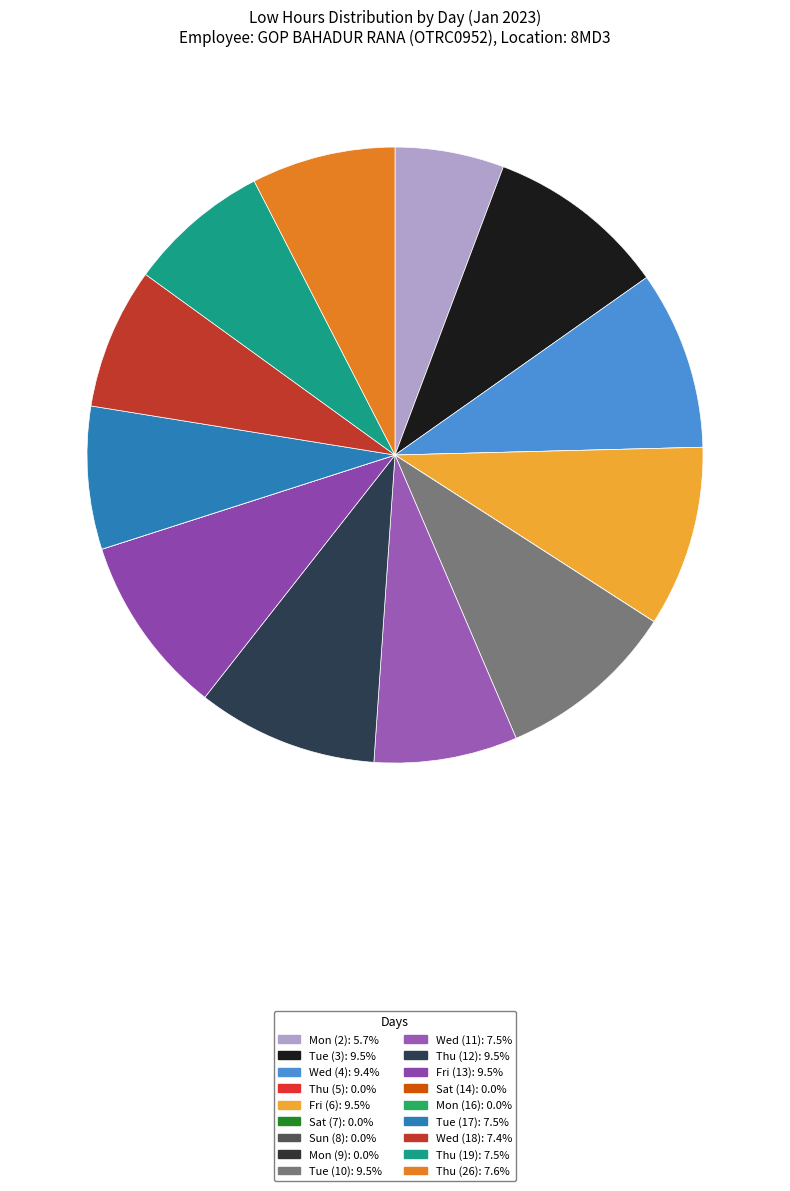

To the nearest percent, what is the difference between the largest and smallest slice percentages?

10%